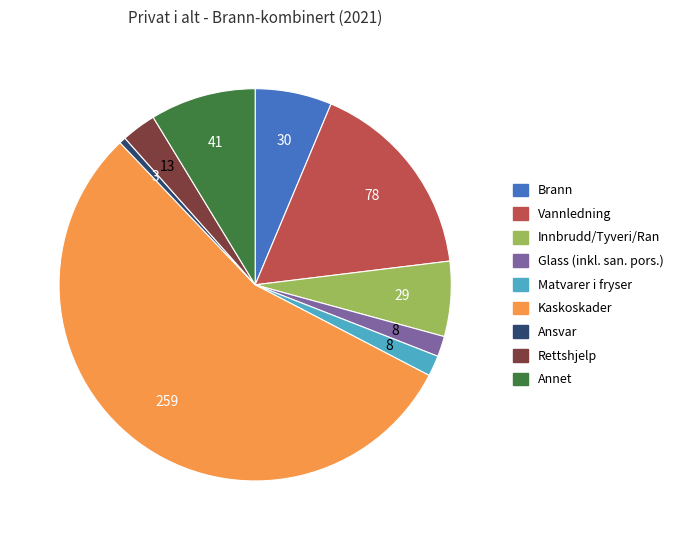

Approximately how many times larger is the value at Vannledning compared to Kaskoskader?

0.3